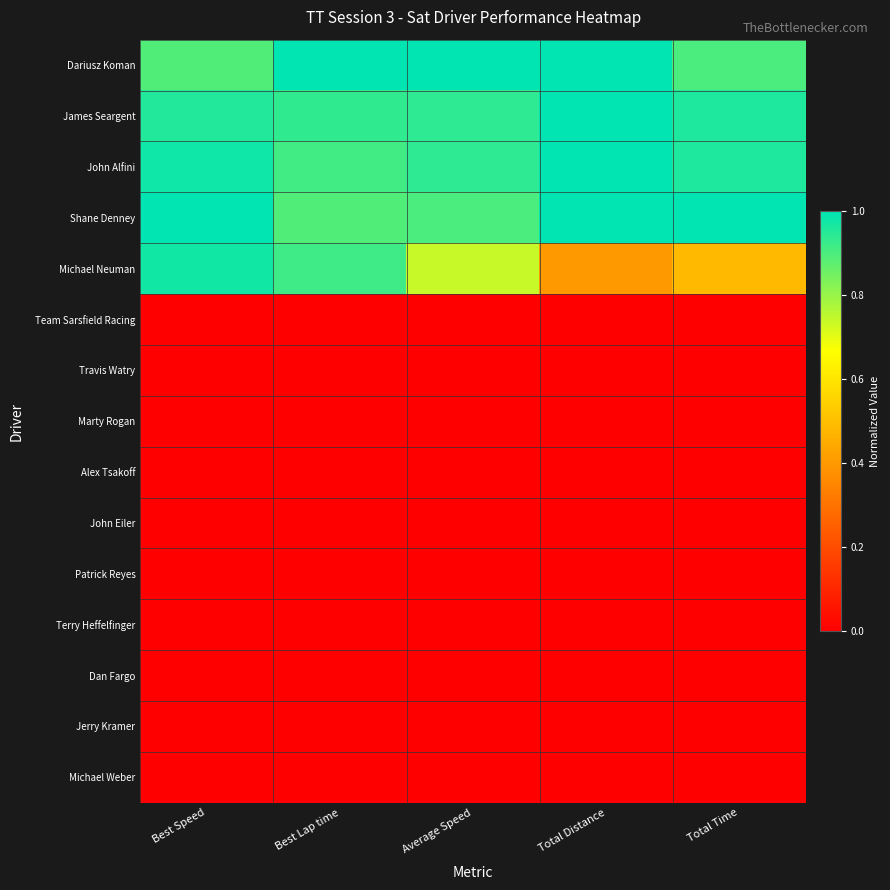

List the series in order of their peak value, lowest first.

Team Sarsfield Racing, Travis Watry, Marty Rogan, Alex Tsakoff, John Eiler, Patrick Reyes, Terry Heffelfinger, Dan Fargo, Jerry Kramer, Michael Weber, Michael Neuman, Dariusz Koman, James Seargent, John Alfini, Shane Denney